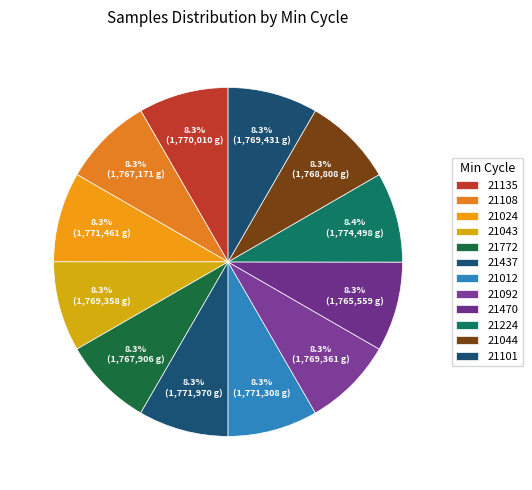

Is the sum of 21772 and 21024 greater than half?

No